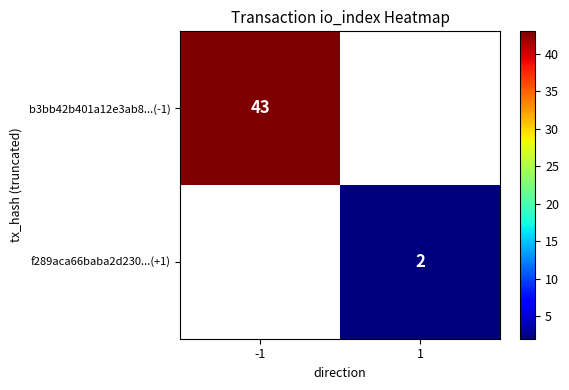

Is the value of b3bb42b401a12e3ab8...(-1) at -1 greater than the value of f289aca66baba2d230...(+1) at 1?

Yes